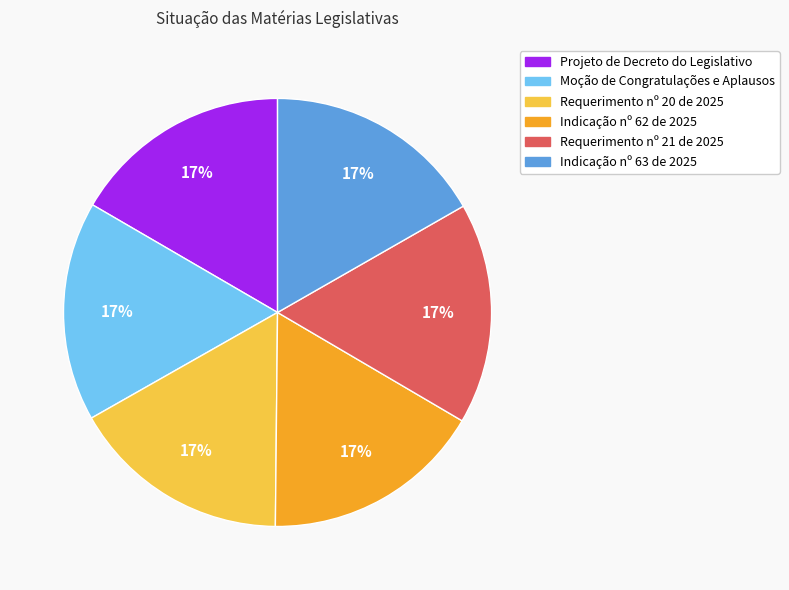

What is the ratio of the value at Requerimento nº 20 de 2025 to the value at Projeto de Decreto do Legislativo?

1.0